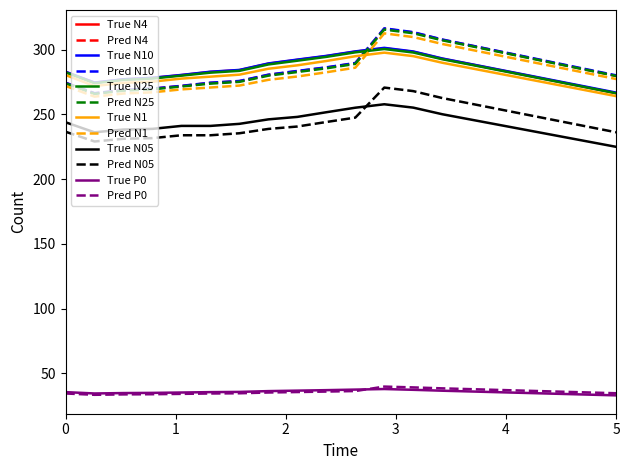

At how many categories does at least one series exceed 83?

20